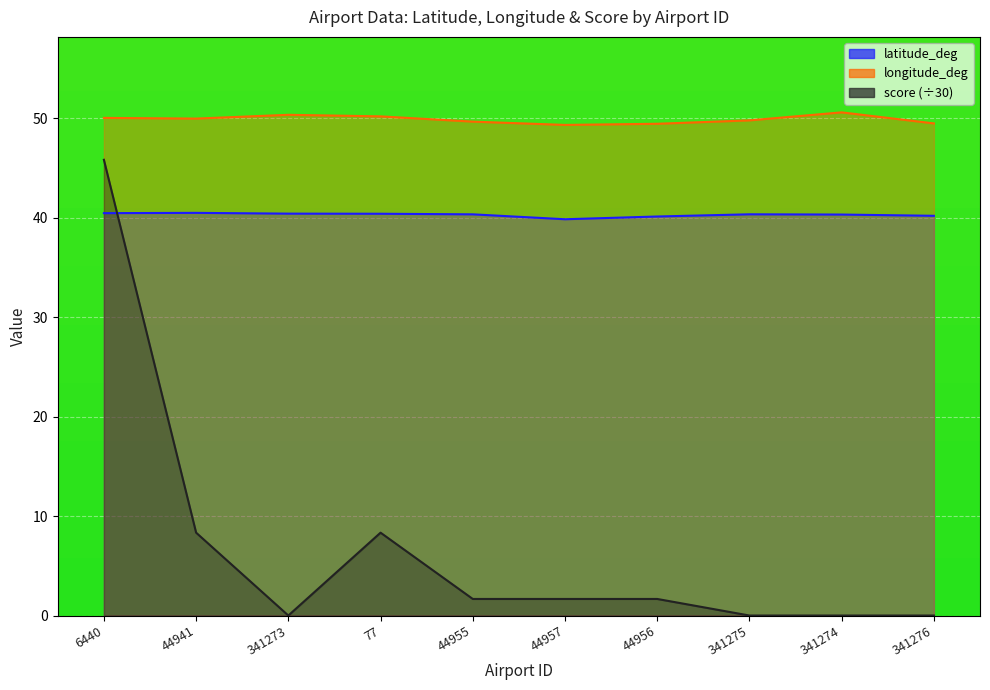

What is the highest value of the longitude_deg series?

50.6